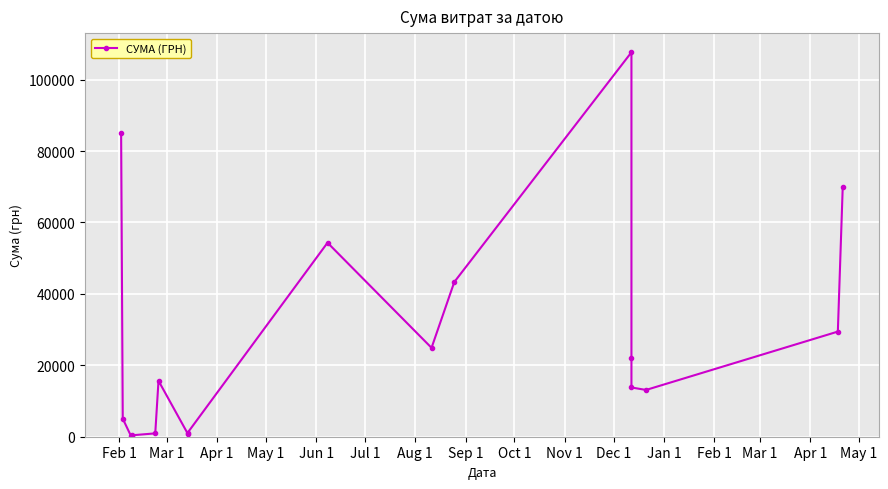

What is the change in value from May 1 to Apr 1?

+13488.0